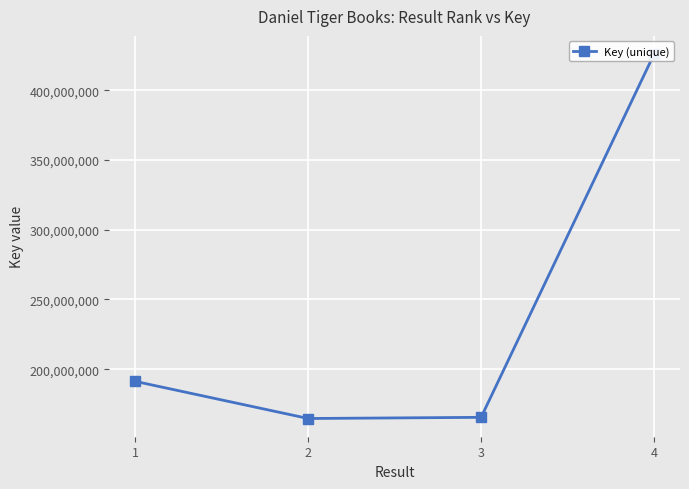

True or false: the data has more than 1 interior local peaks.

False